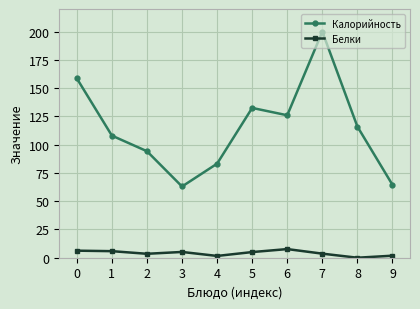

What is the value of the Белки point at the 3rd from the left?

3.5